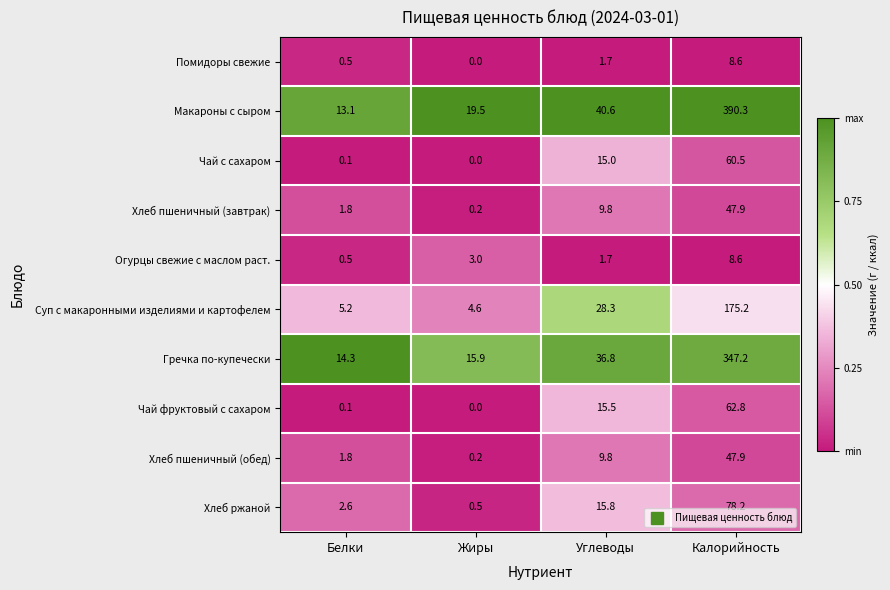

The Макароны с сыром series shows 40.6 at Углеводы. True or false?

True